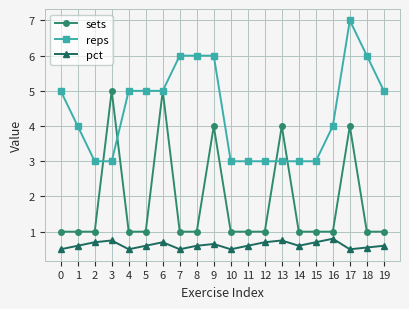

At which category is the sum across all series the highest?

17